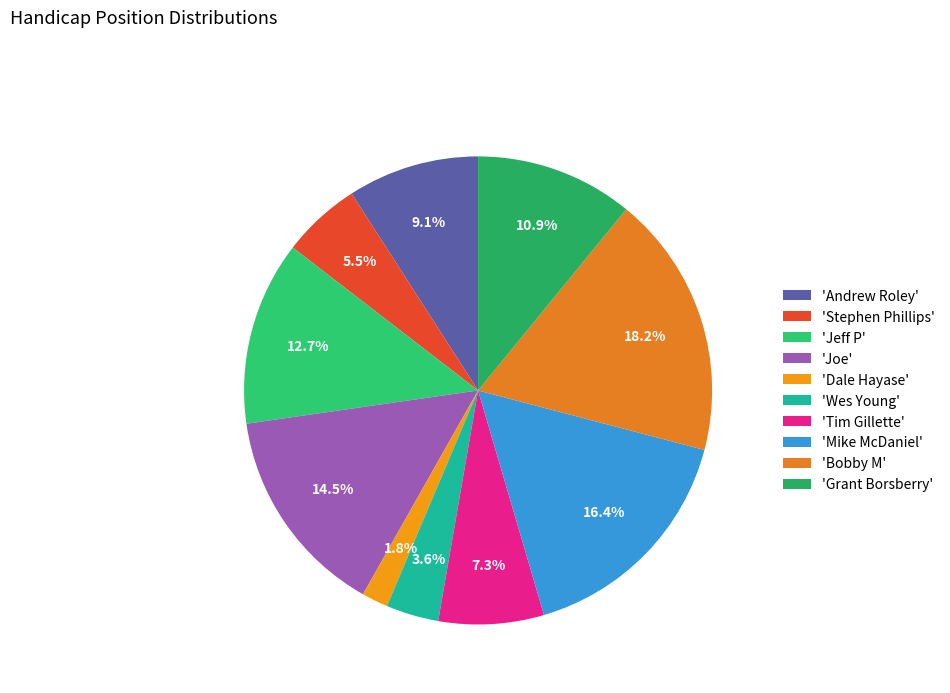

Which slice is the smallest?

'Dale Hayase'